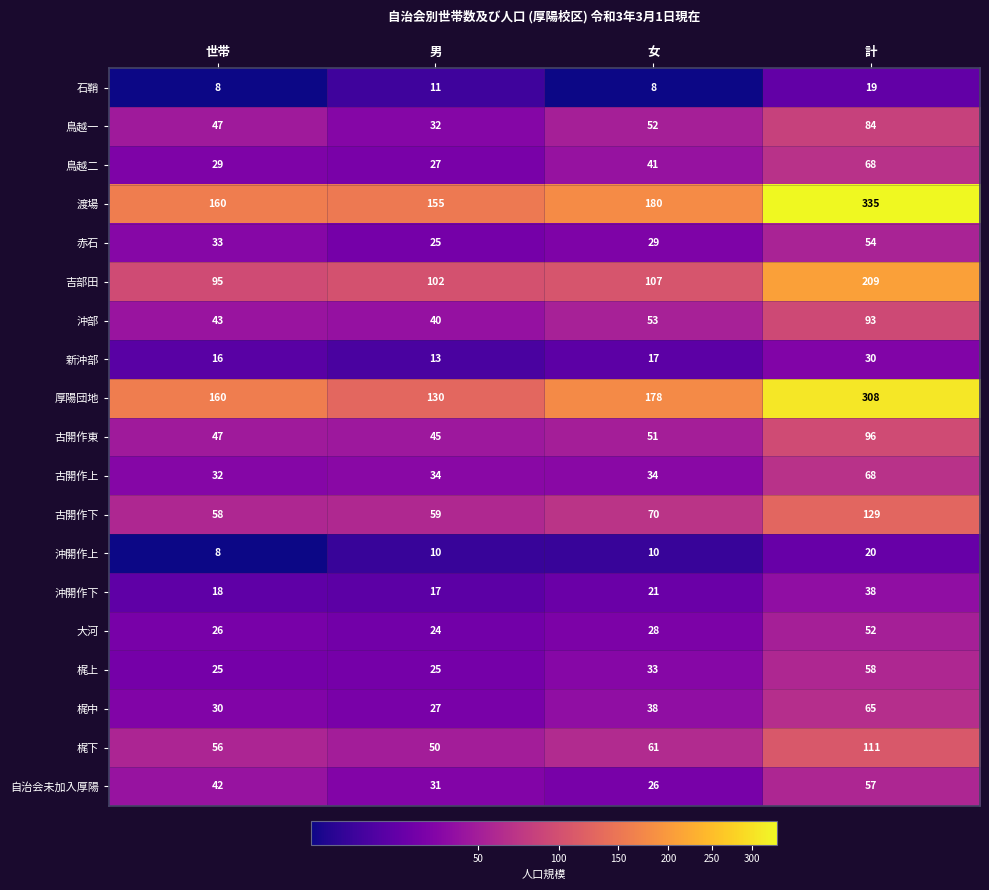

At which category does the chart reach its peak across all series?

計